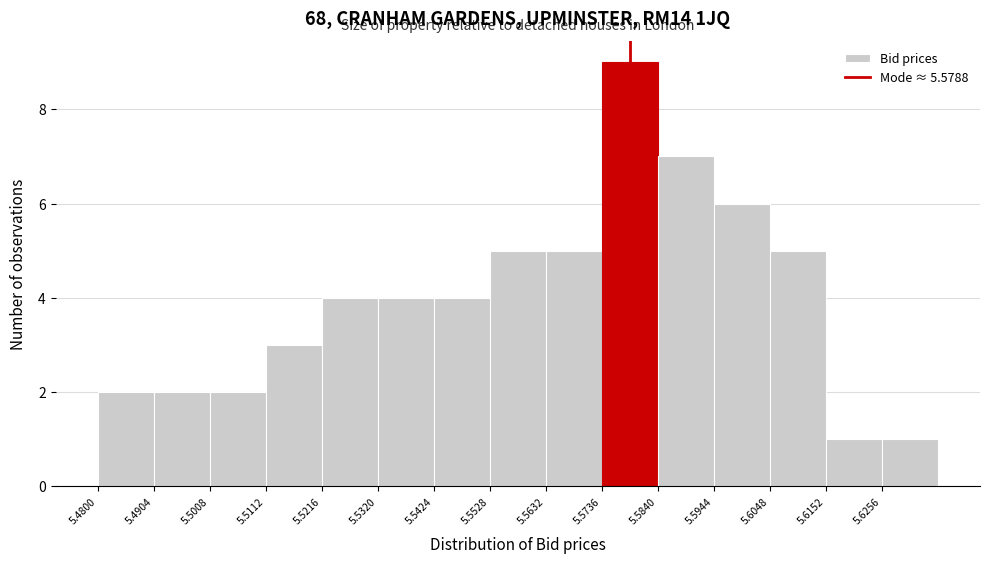

Reading left to right, transcribe this chart: for each bar, give the range it covers on the x-axis and its height. Neither the bar edges nor the heights are printed on the chart, so give them approximately, as read against the axes.

5.480 to 5.490: 2
5.490 to 5.500: 2
5.500 to 5.512: 2
5.512 to 5.522: 3
5.522 to 5.532: 4
5.532 to 5.542: 4
5.542 to 5.552: 4
5.552 to 5.564: 5
5.564 to 5.574: 5
5.574 to 5.584: 9
5.584 to 5.594: 7
5.594 to 5.604: 6
5.604 to 5.616: 5
5.616 to 5.626: 1
5.626 to 5.636: 1